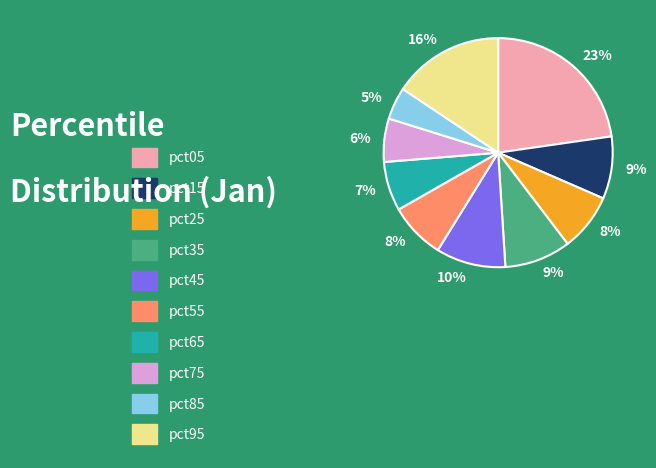

Does any single category account for the majority?

No